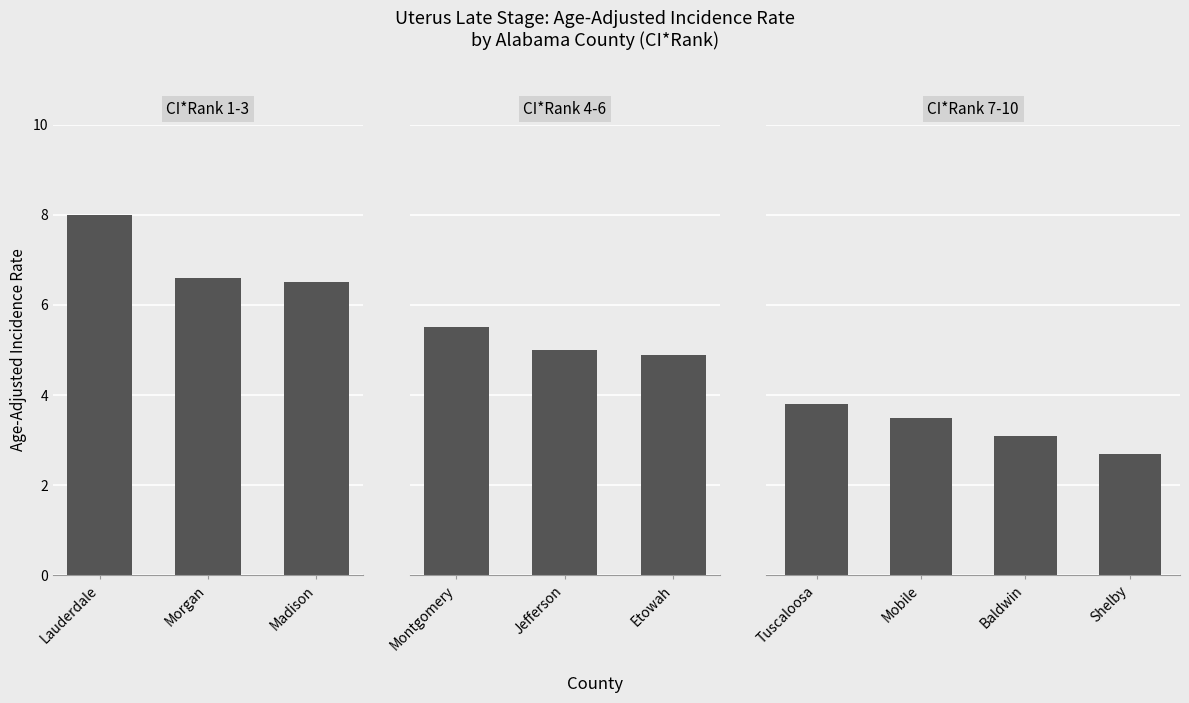

Reading right to left, what are all the values shown in this chart?

2.7	3.1	3.5	3.8	4.9	5.0	5.5	6.5	6.6	8.0